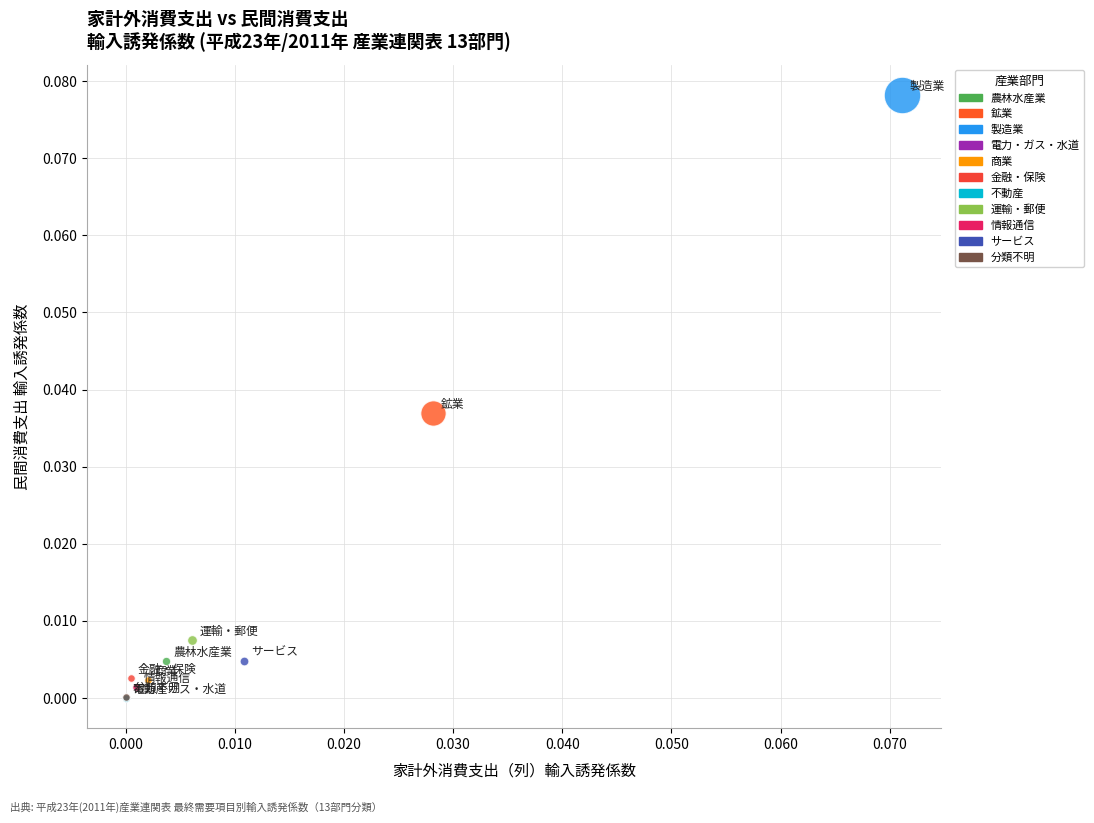

Which series reaches the maximum Y coordinate?

製造業